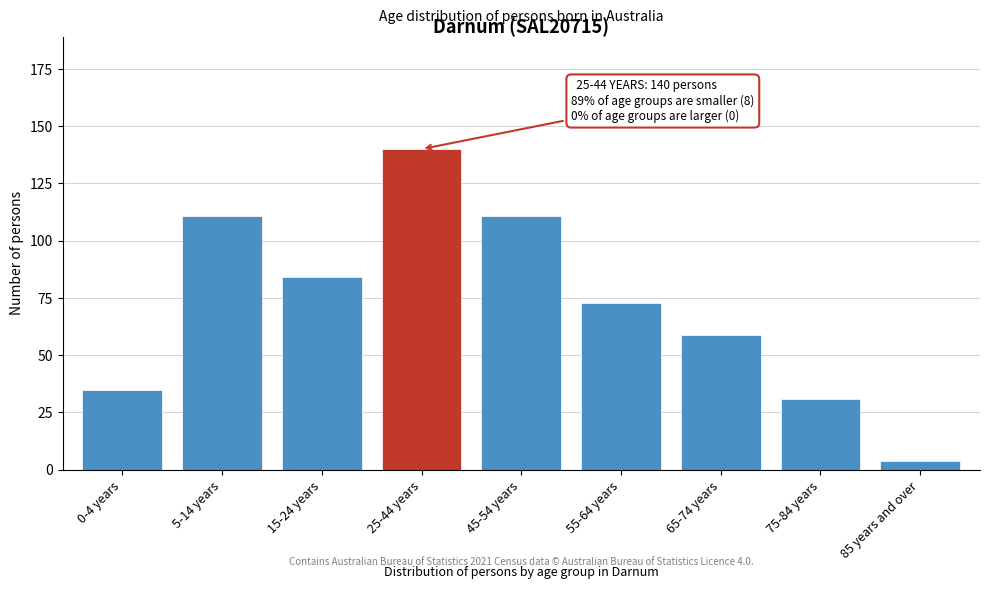

Reading right to left, extract all data points from this chart.

85 years and over=4	75-84 years=31	65-74 years=59	55-64 years=73	45-54 years=111	25-44 years=140	15-24 years=84	5-14 years=111	0-4 years=35